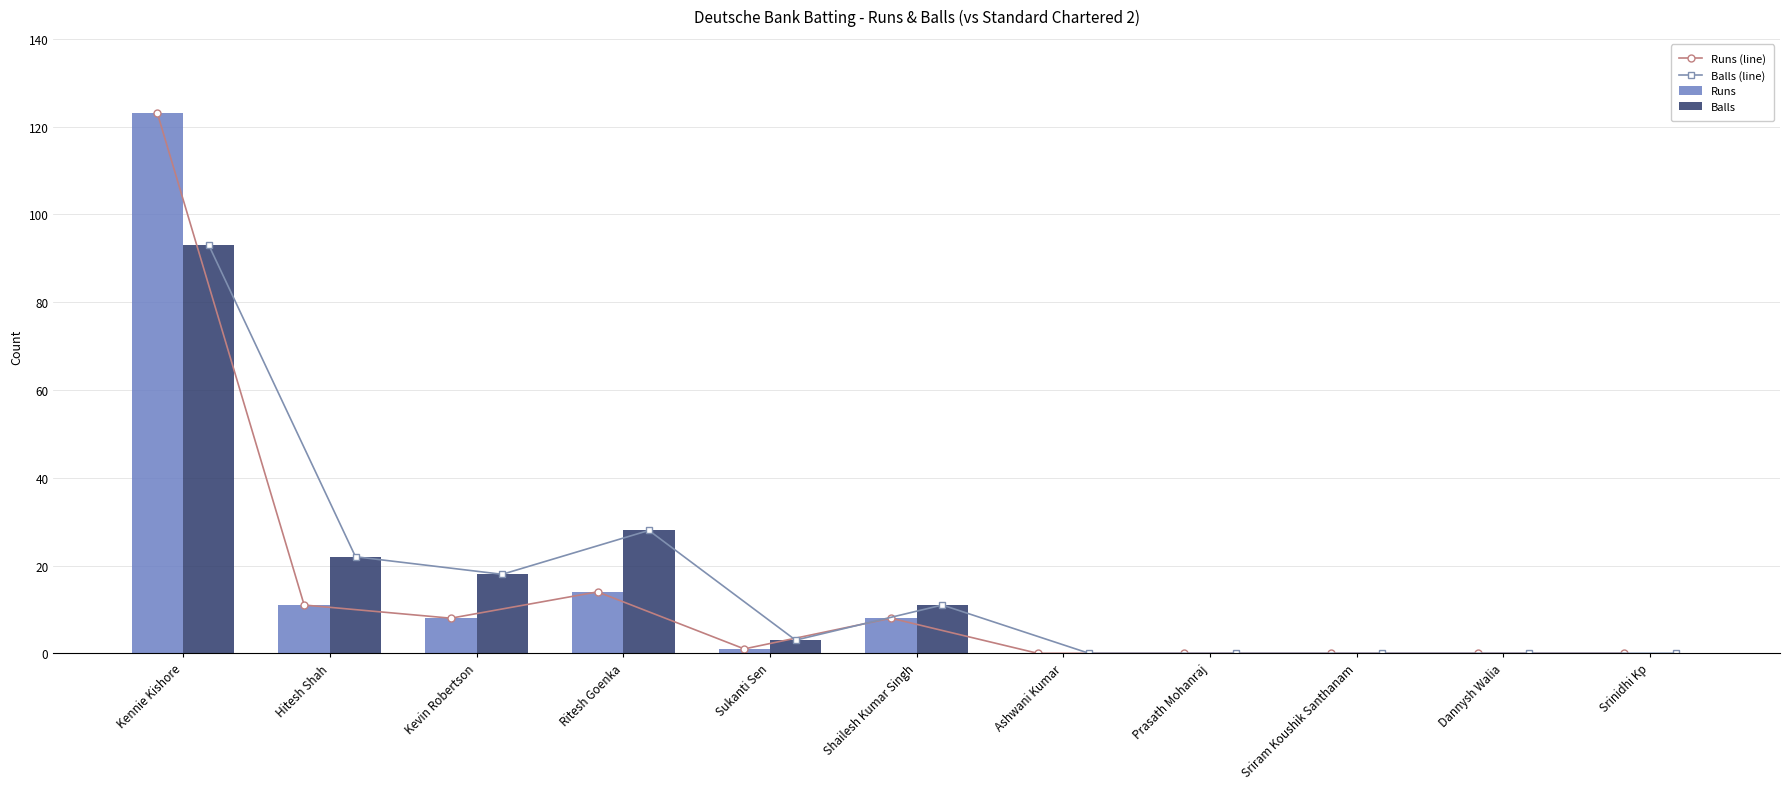

What is the label of the 11th bar from the left?

Srinidhi Kp